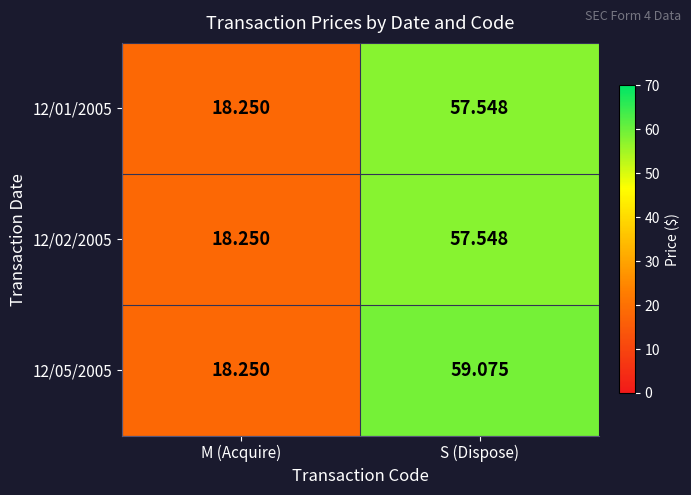

At which label is 12/02/2005 closest to 37?

M (Acquire)